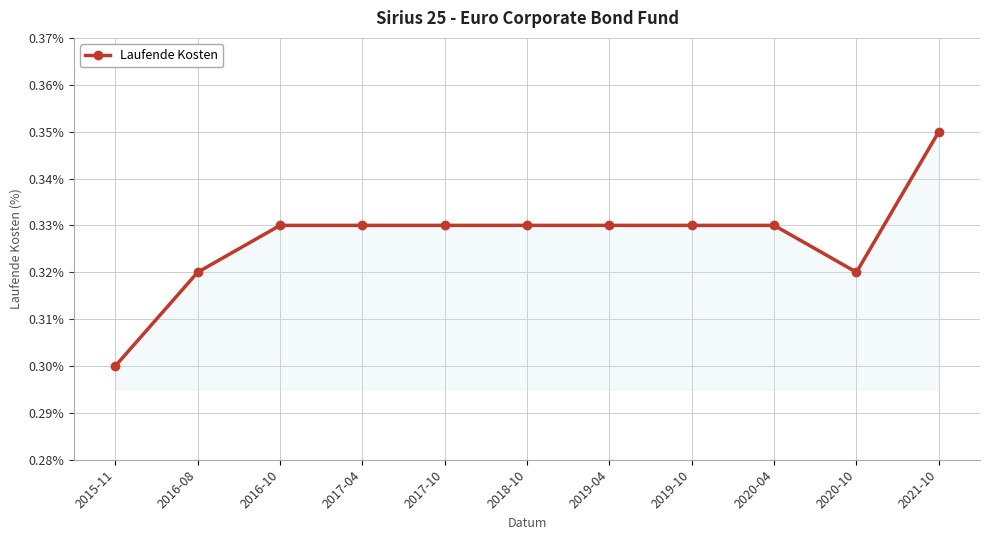

At which category does the chart reach its peak across all series?

2021-10